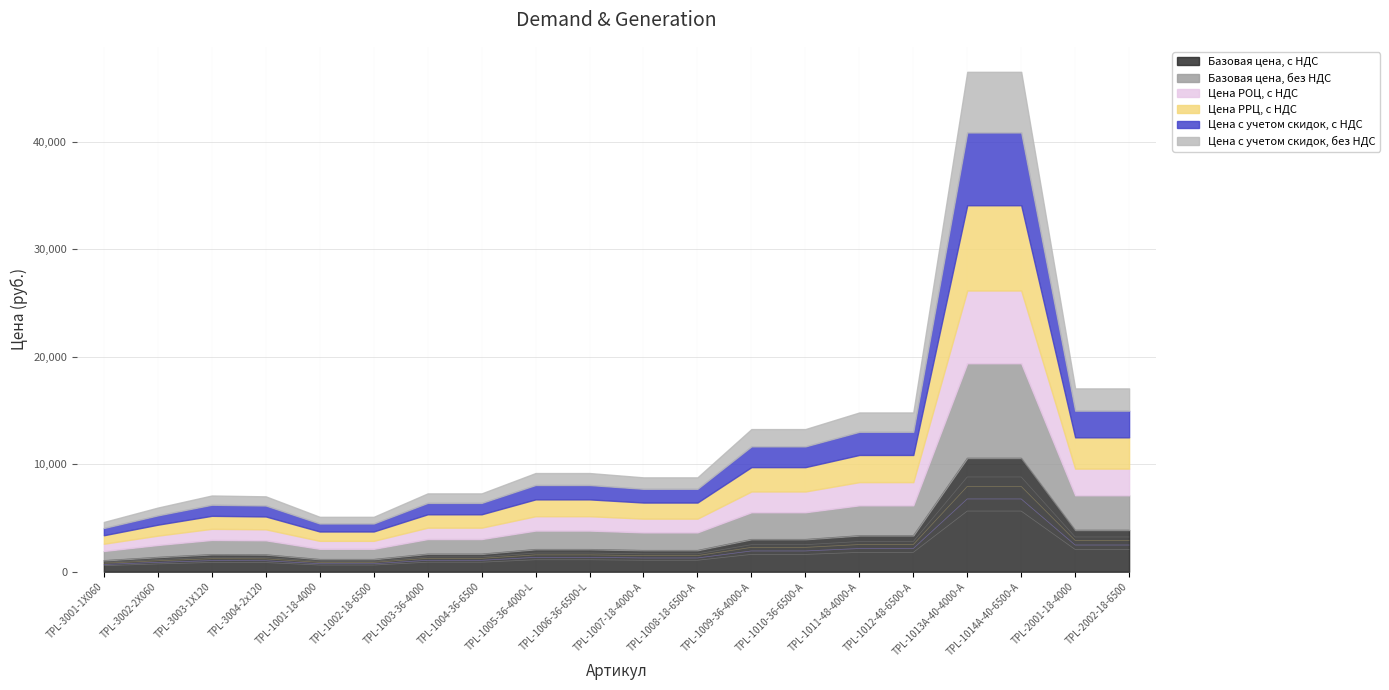

How many interior local peaks does the Цена РОЦ, с НДС series have?

1